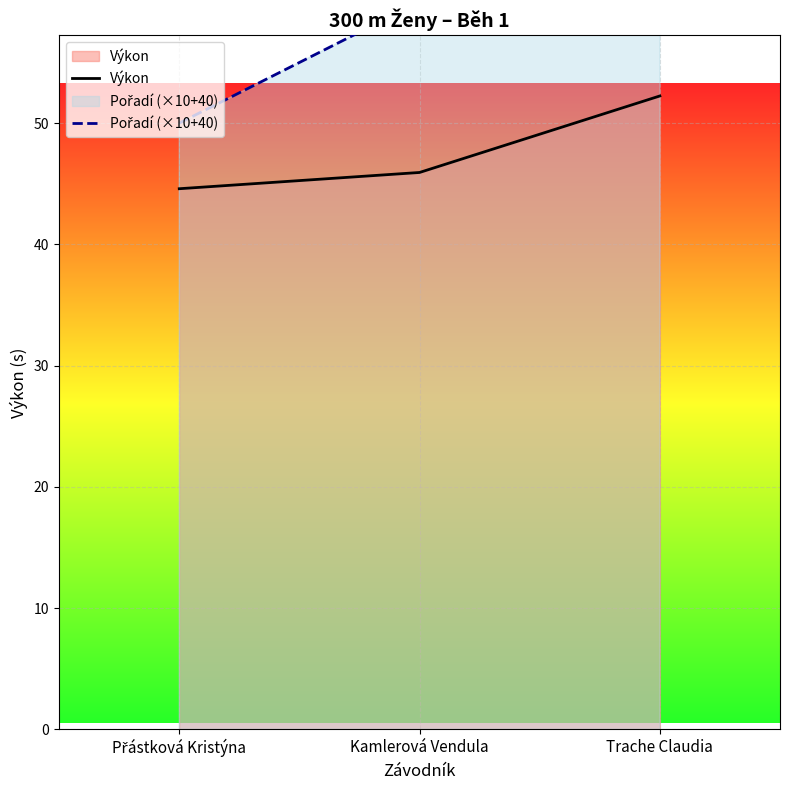

What is the difference between the maximum and minimum values in the Pořadí (×10+40) series?

20.0